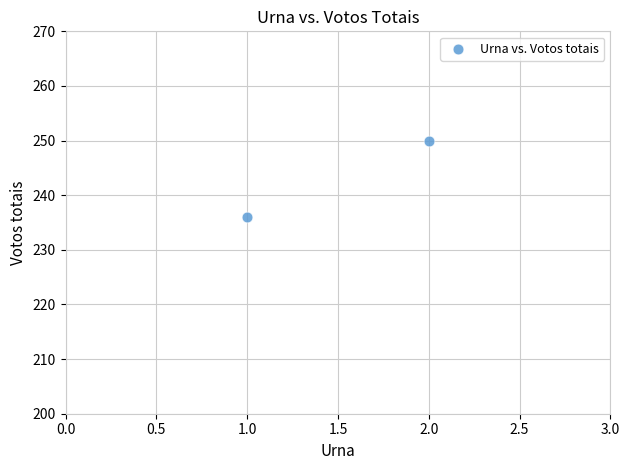

What is the range of Y values (max minus min)?

14